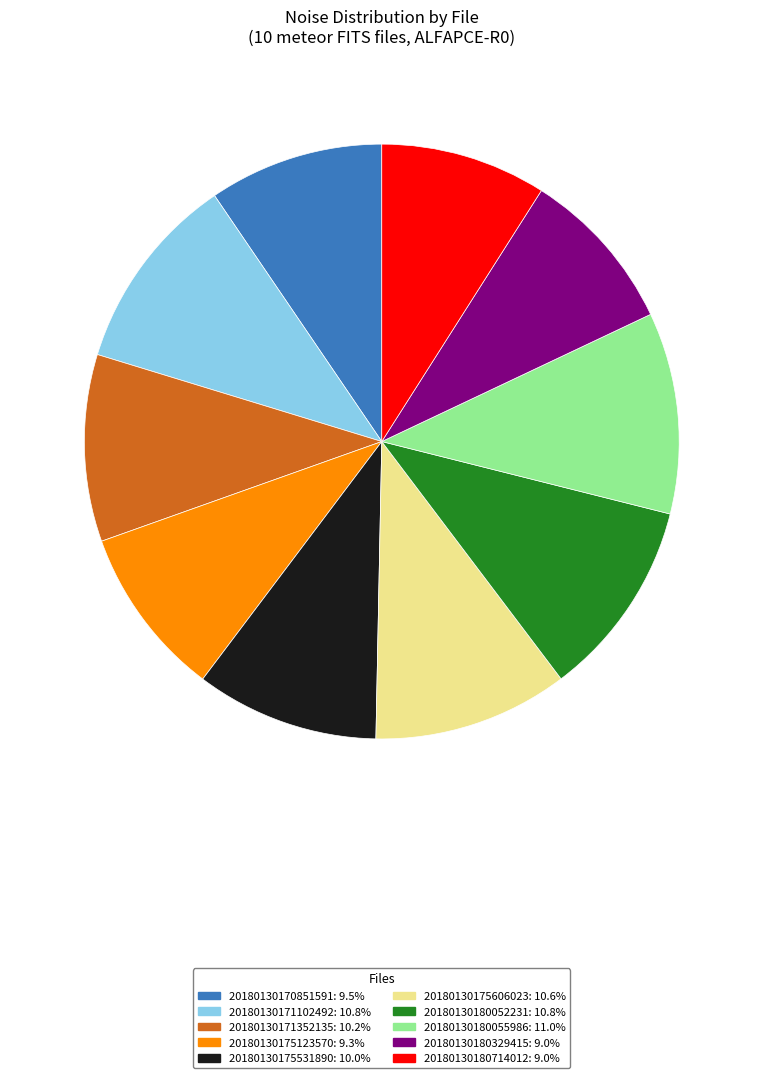

Approximately how many times larger is the value at 20180130170851591 compared to 20180130180329415?

1.1